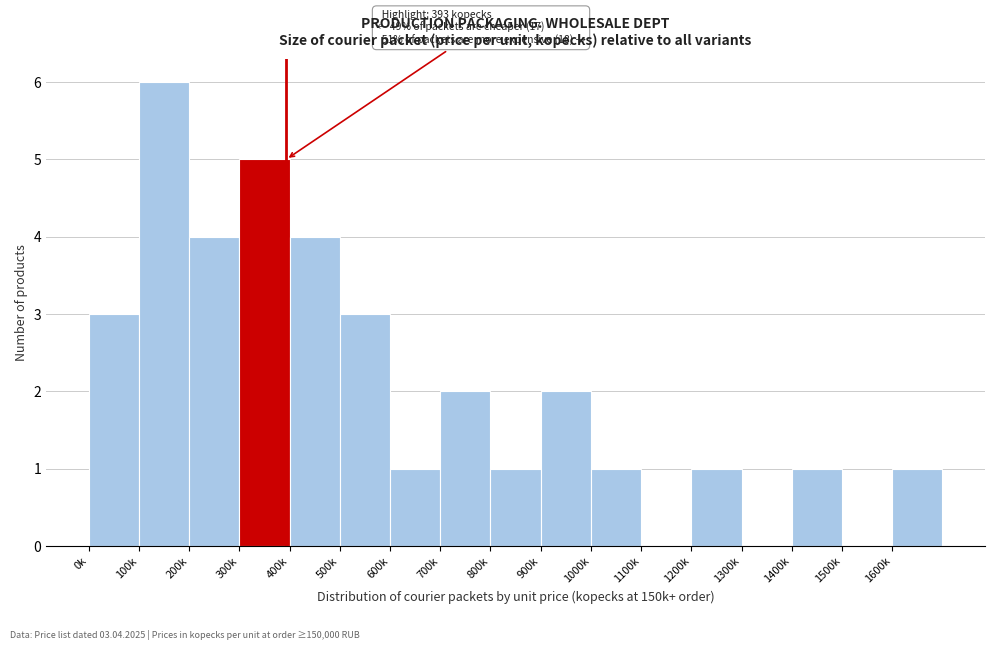

Reading left to right, extract all data points from this chart.

0k=3	100k=6	200k=4	300k=5	400k=4	500k=3	600k=1	700k=2	800k=1	900k=2	1000k=1	1100k=0	1200k=1	1300k=0	1400k=1	1500k=0	1600k=1